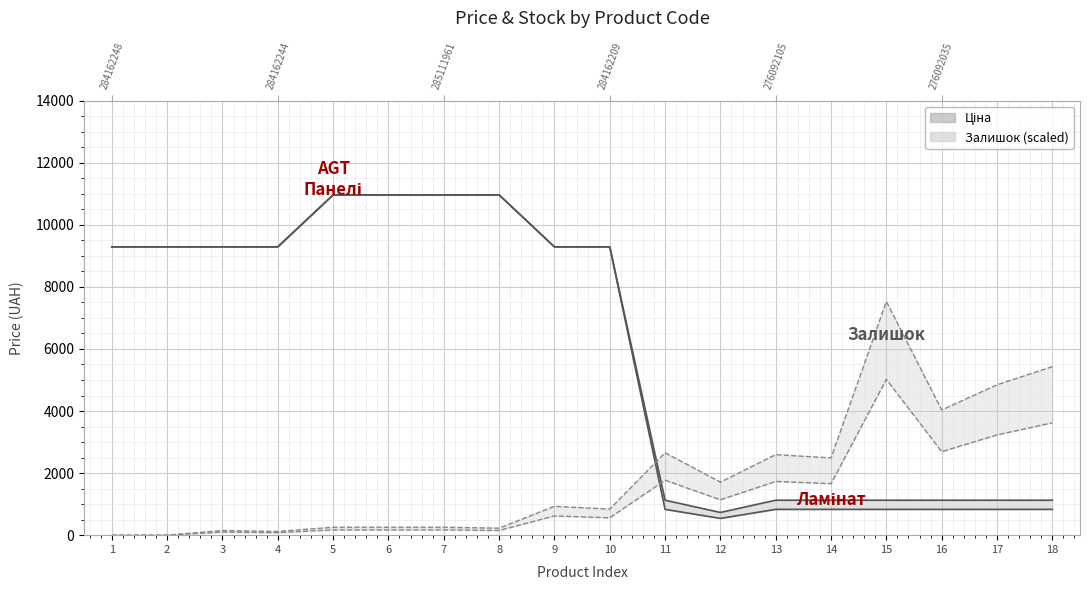

List the labels in order of Ціна (lower) value, smallest first.

12, 11, 13, 14, 15, 16, 17, 18, 1, 2, 3, 4, 9, 10, 5, 6, 7, 8